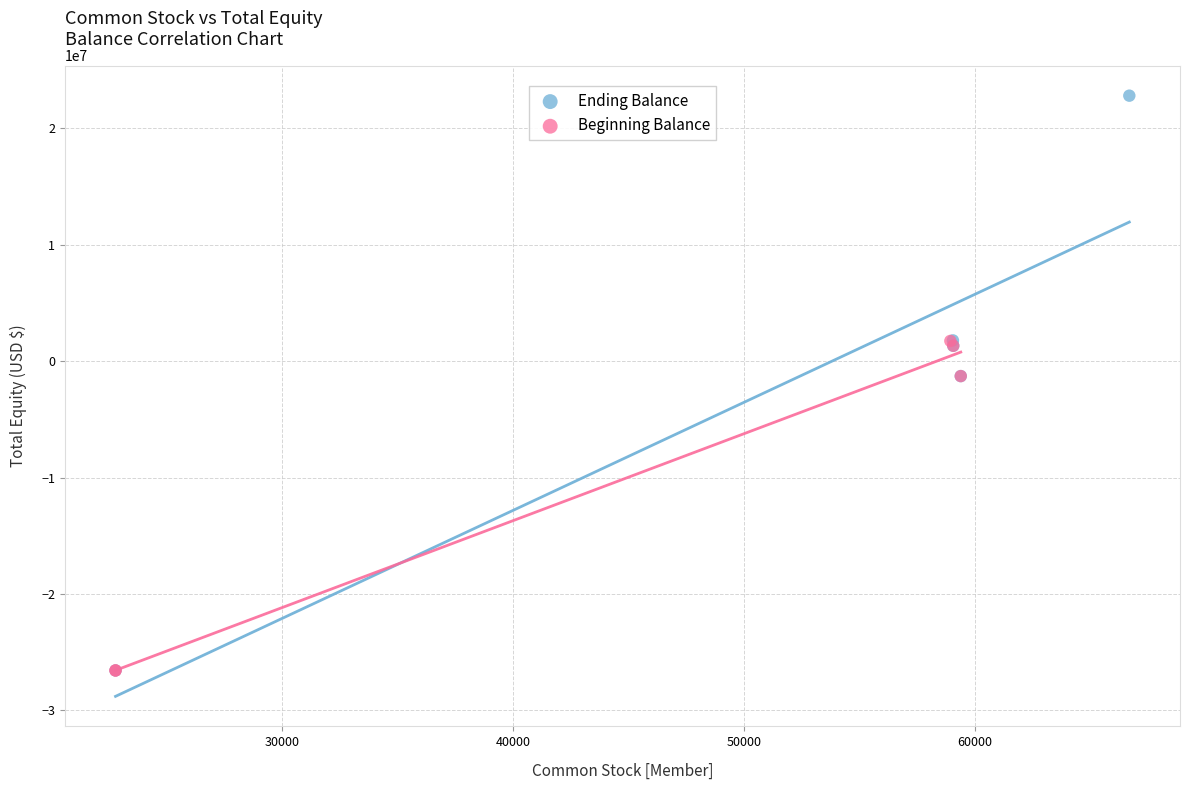

Which series reaches the maximum Y coordinate?

Ending Balance